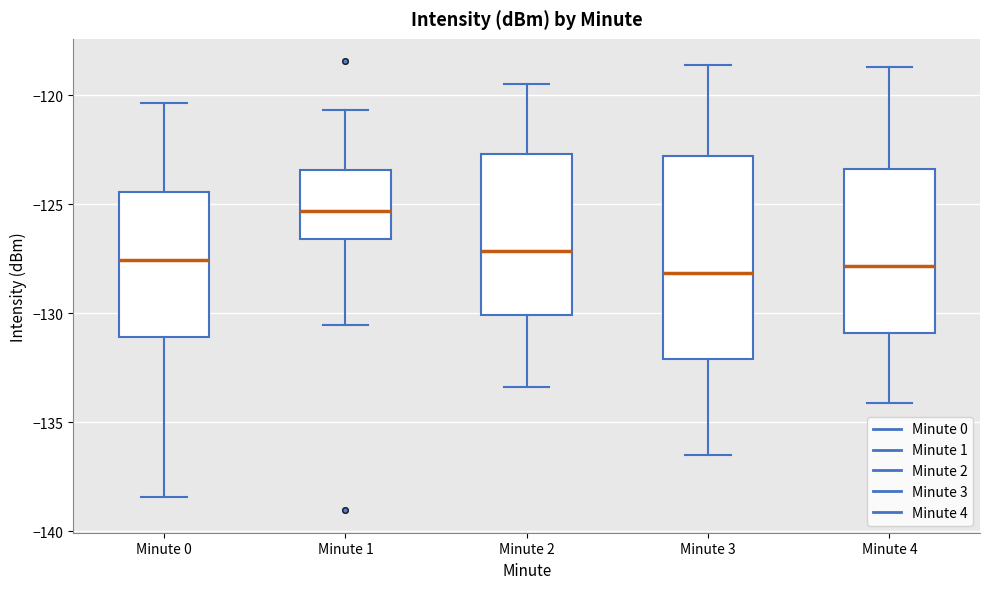

Reading left to right, read every box against the y-axis: the position of its median line, the range the box covers, and the ends of its whiskers. The values are not printed on the chart, so give them approximately, as read against the axis.

Minute 0: median -127.5, box -131.0 to -124.5, whiskers -138.5 to -120.5
Minute 1: median -125.5, box -126.5 to -123.5, whiskers -130.5 to -120.5
Minute 2: median -127.0, box -130.0 to -122.5, whiskers -133.5 to -119.5
Minute 3: median -128.0, box -132.0 to -123.0, whiskers -136.5 to -118.5
Minute 4: median -128.0, box -131.0 to -123.5, whiskers -134.0 to -118.5